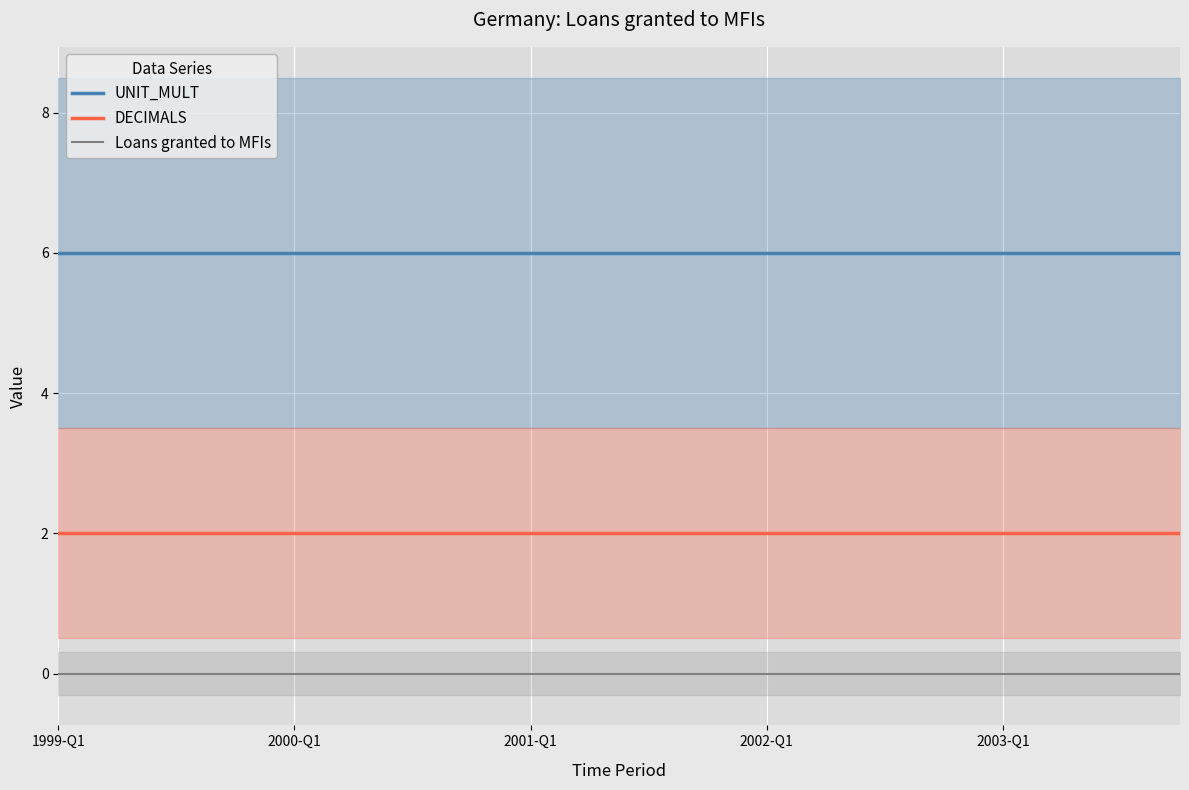

True or false: DECIMALS and UNIT_MULT intersect in this chart.

False